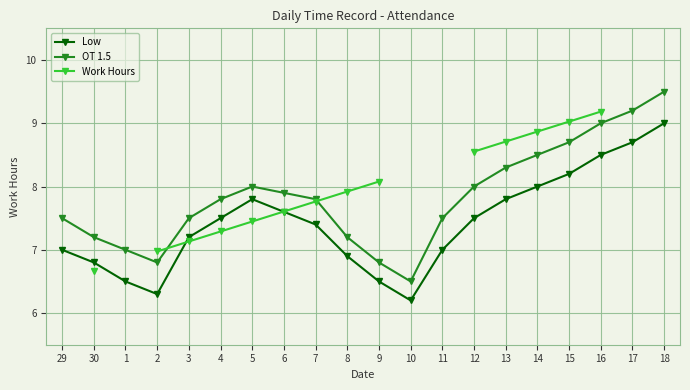

At which label does Work Hours first exceed 8?

9